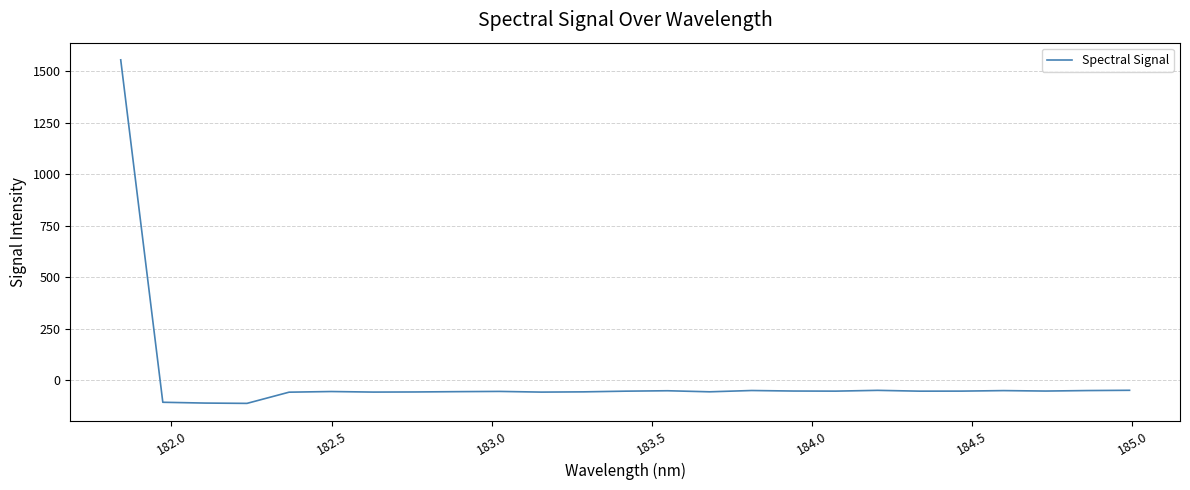

What is the greatest value displayed?

1555.8